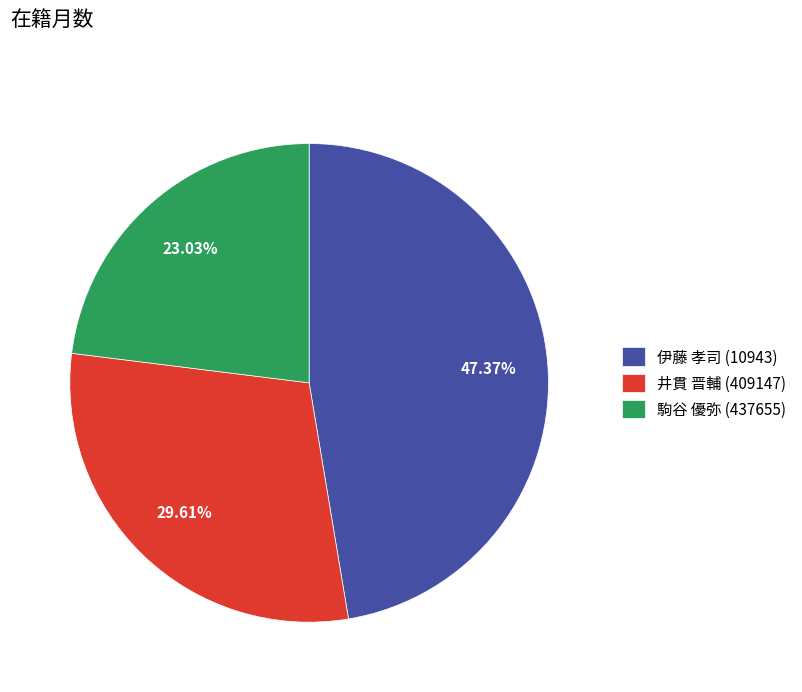

Count the number of slices in the pie.

3